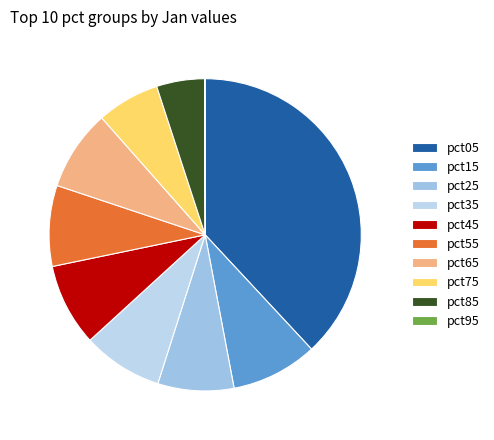

How many segments does this pie chart have?

10